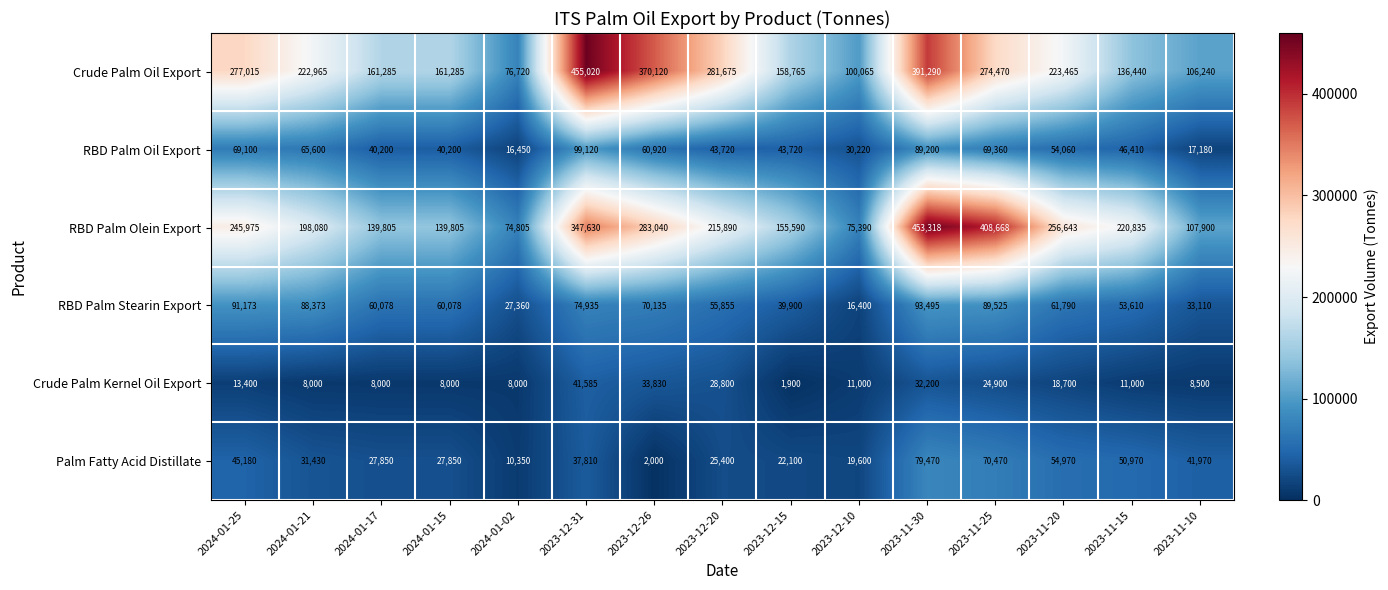

Count the number of data series in this chart.

6